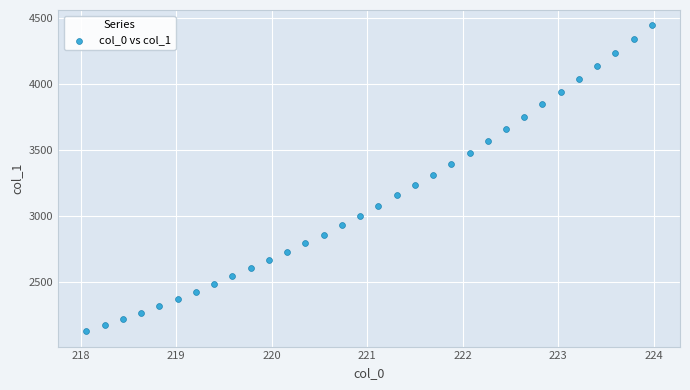

What is the range of Y values (max minus min)?

2319.2